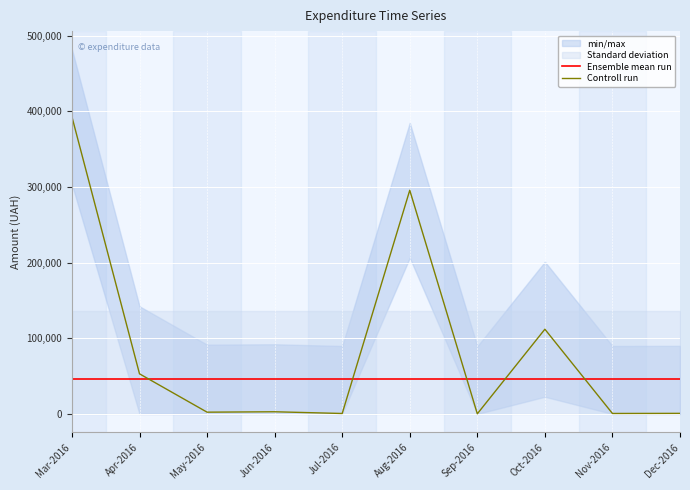

Where is the first local minimum for Controll run?

May-2016